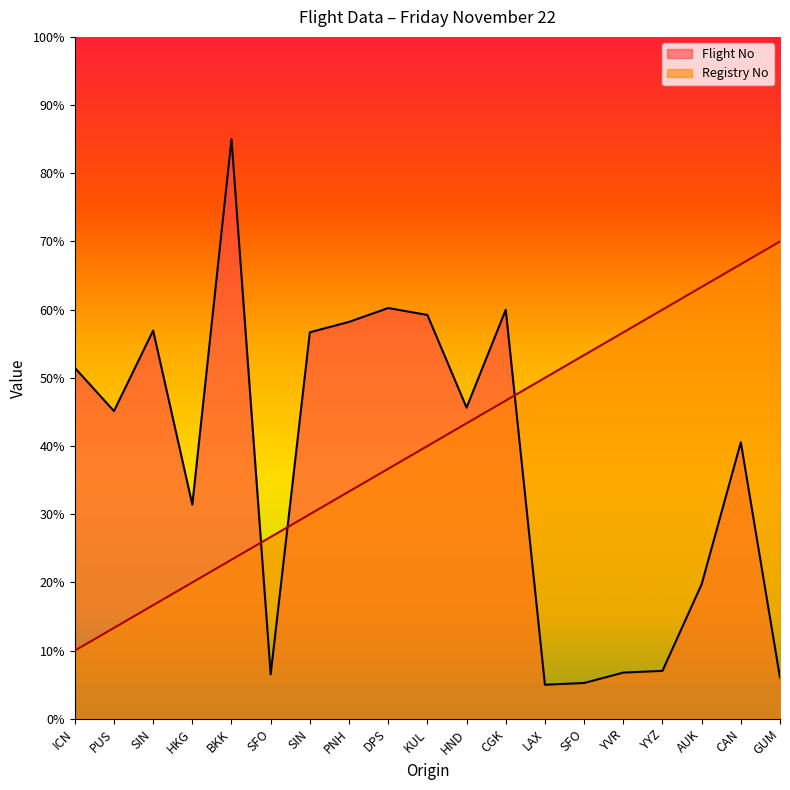

Does the chart display data point markers on the line(s)?

No